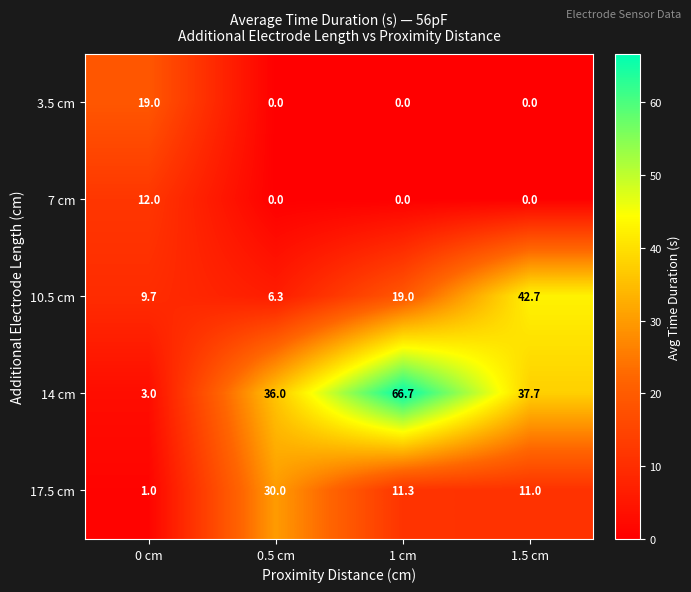

At which label is 14 cm closest to 34?

0.5 cm